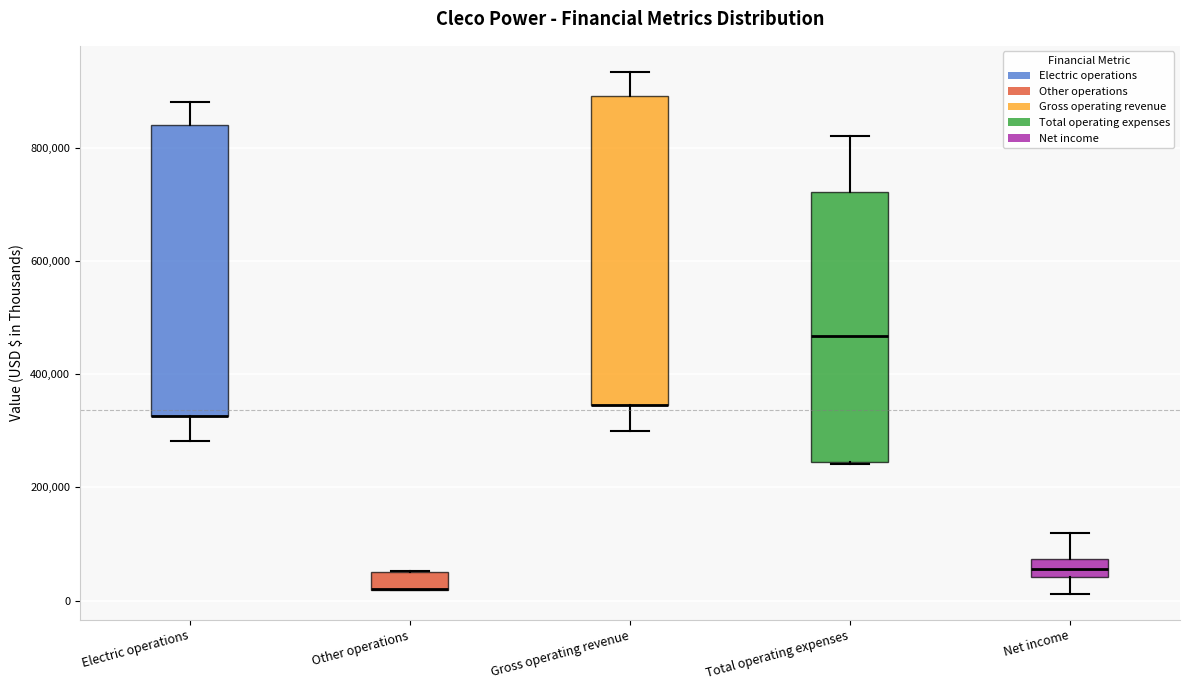

Where does the upper whisker of the box for Total operating expenses end on the y-axis? The values are not printed on the chart, so give them approximately, as read against the axis.

820000